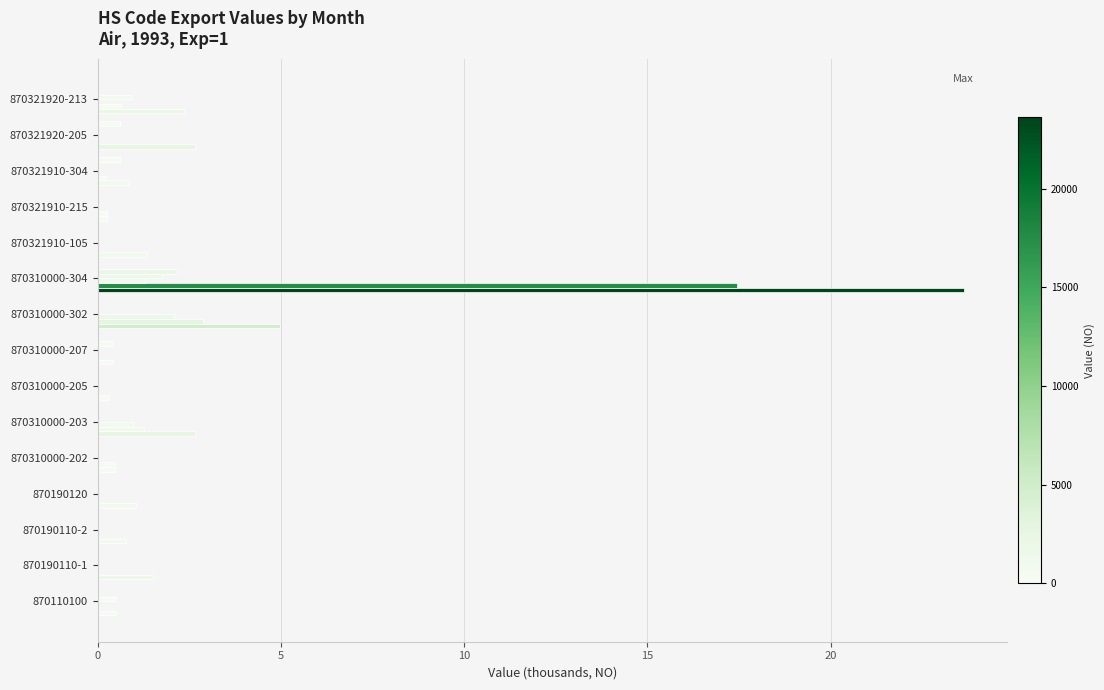

Reading left to right, transcribe all the data shown in this chart.

Value-Year: 0.5	1.5	0.8	1.0	0.5	2.7	0.3	0.4	5.0	23.6	1.3	0.3	0.9	2.7	2.3
Value-Feb: 0.0	0.0	0.0	0.0	0.5	1.3	0.0	0.0	2.9	17.4	0.0	0.3	0.2	0.0	0.6
Value-Mar: 0.0	0.0	0.0	0.0	0.0	1.0	0.0	0.0	2.1	1.3	0.0	0.0	0.0	0.0	0.0
Value-May: 0.5	0.0	0.0	0.0	0.0	0.0	0.0	0.0	0.0	1.8	0.0	0.0	0.0	0.0	0.9
Value-Jul: 0.0	0.0	0.0	0.0	0.0	0.0	0.0	0.4	0.0	2.2	0.0	0.0	0.0	0.0	0.0
Value-Aug: 0.0	0.0	0.0	0.0	0.0	0.0	0.0	0.0	0.0	0.0	0.0	0.0	0.6	0.6	0.0